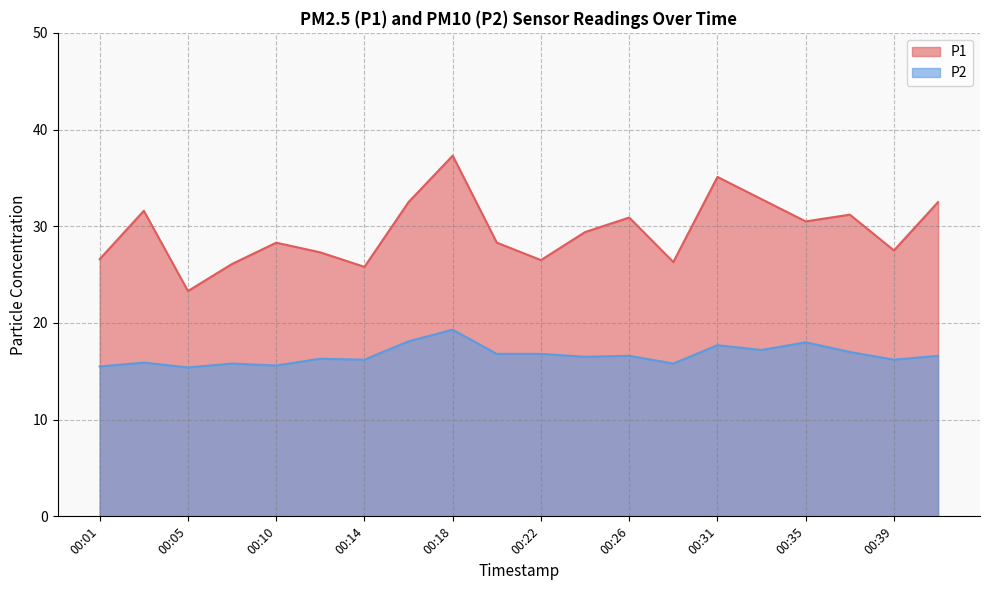

What is the total value across all series at 00:41?

49.1